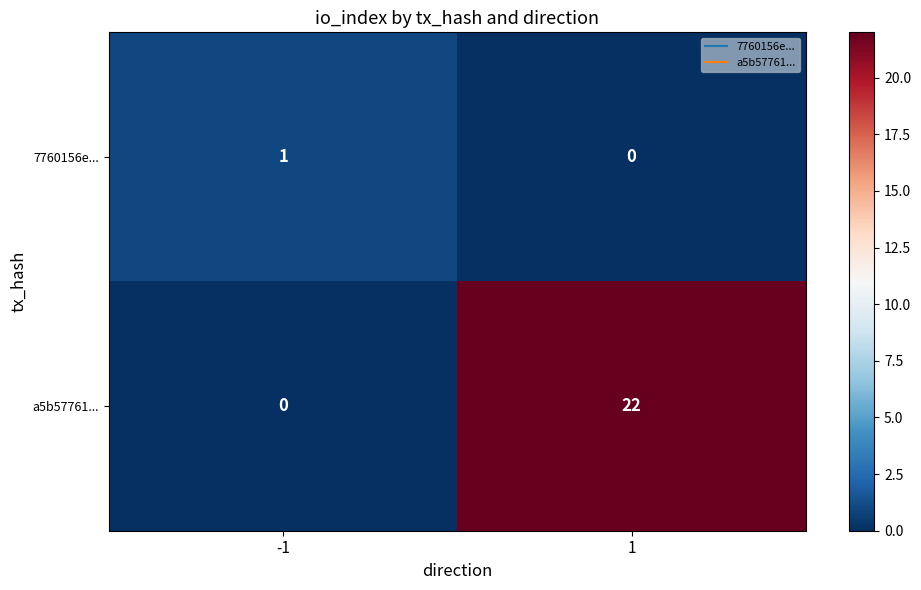

Reading left to right, what are all the values shown in this chart?

7760156e...: 1	0
a5b57761...: 0	22